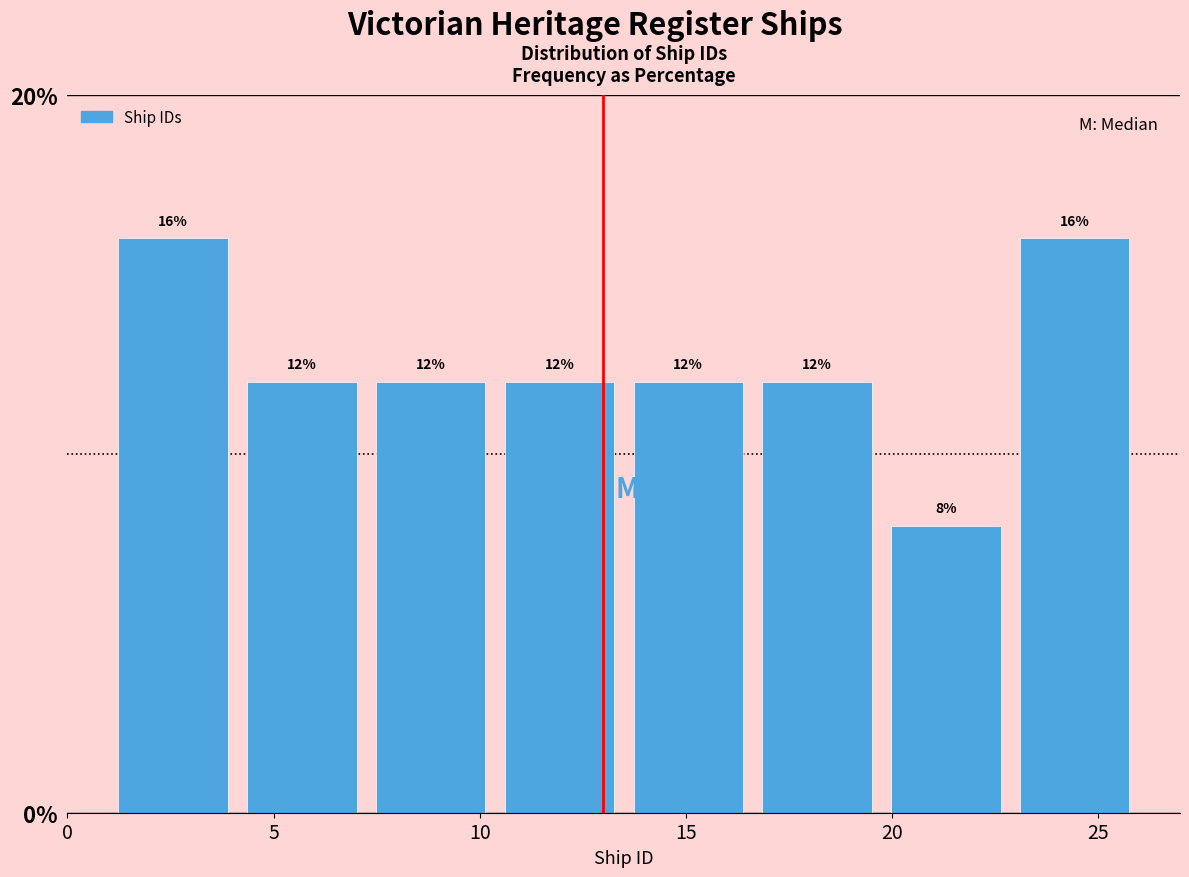

Reading left to right, list every bar in this chart as the range it spans on the x-axis followed by its height. The bar edges are not printed on the chart, so give them approximately, as read against the axis.

1.0 to 4.0: 16
4.0 to 7.5: 12
7.5 to 10.5: 12
10.5 to 13.5: 12
13.5 to 16.5: 12
16.5 to 20.0: 12
20.0 to 23.0: 8
23.0 to 26.0: 16